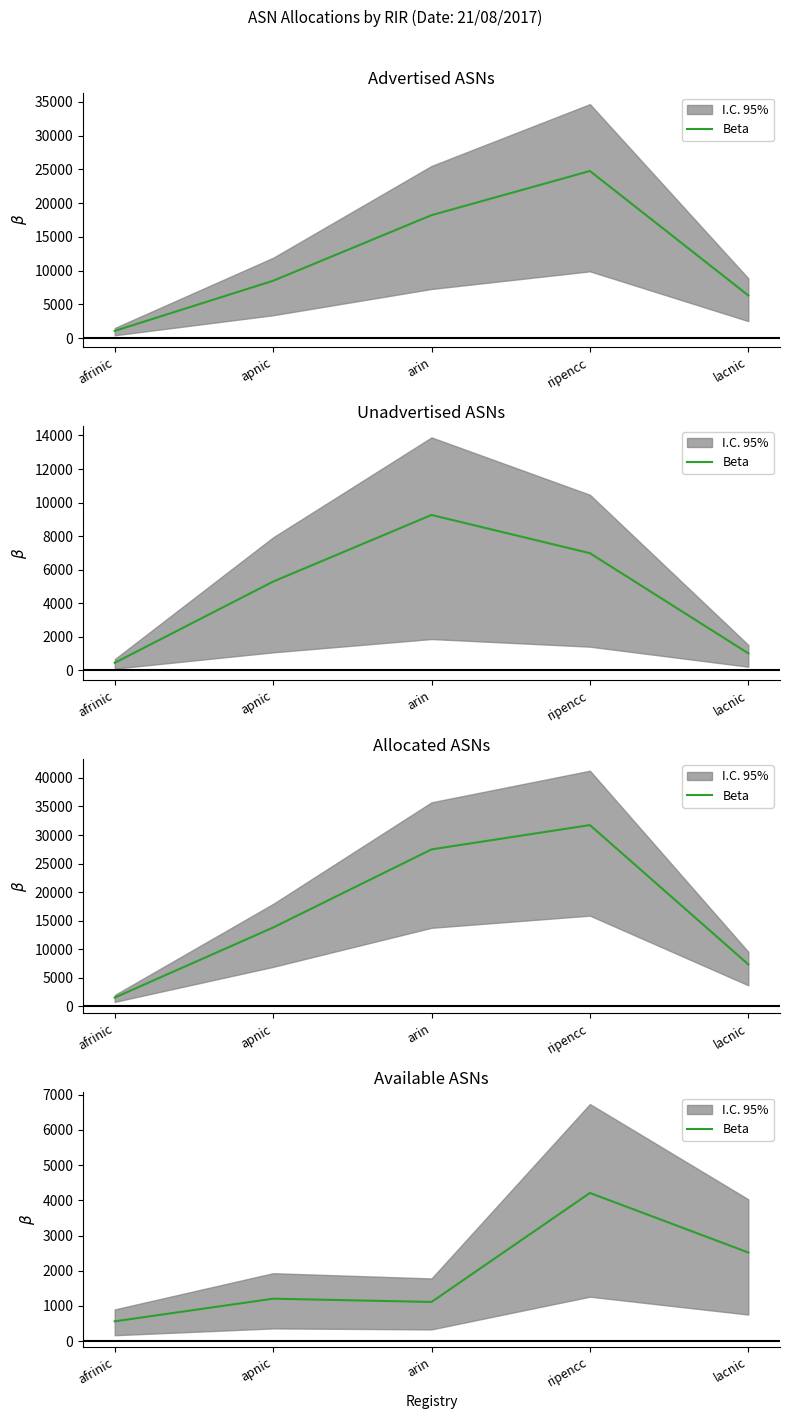

Does the chart display data point markers on the line(s)?

No